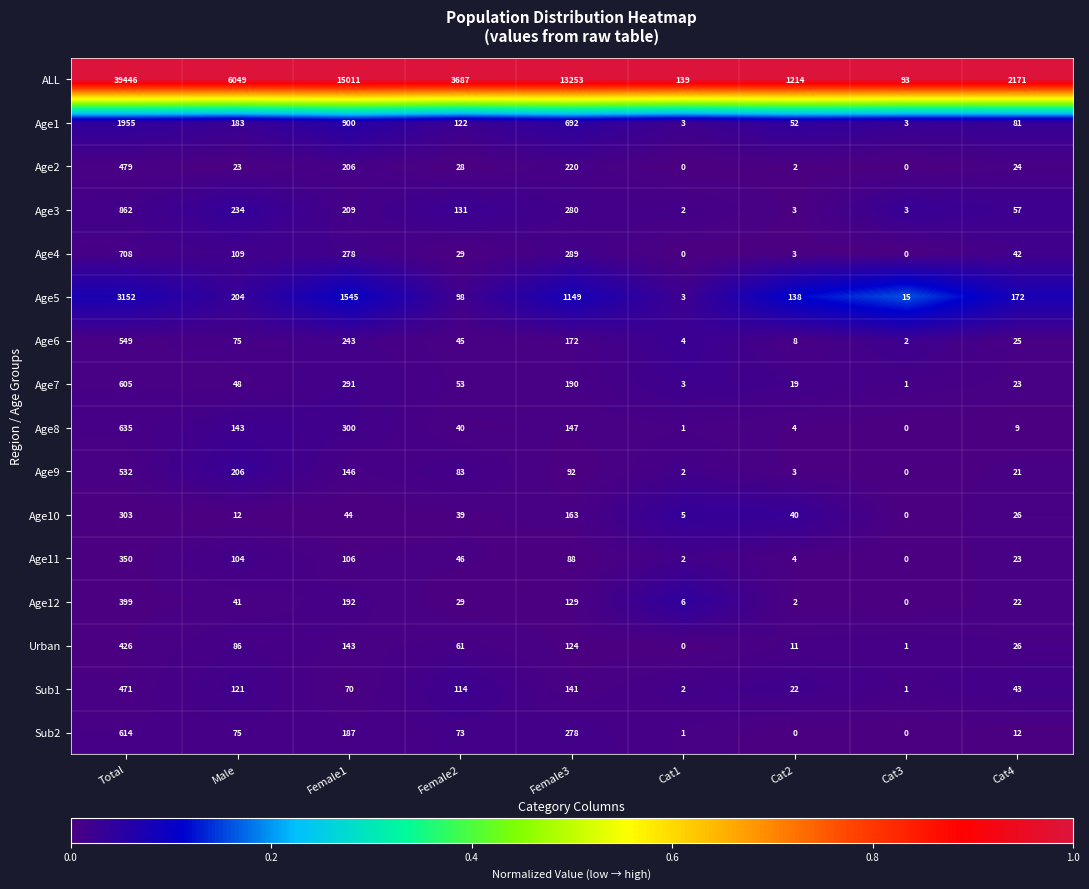

Where is Age12 nearest to the value 199?

Female1